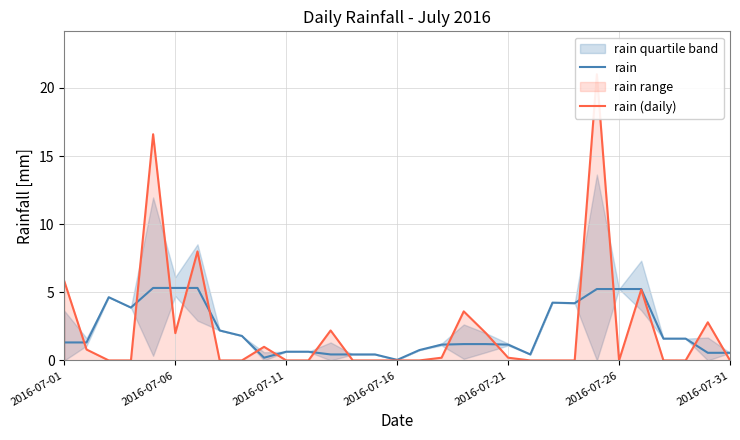

How many data points does each series have?

31